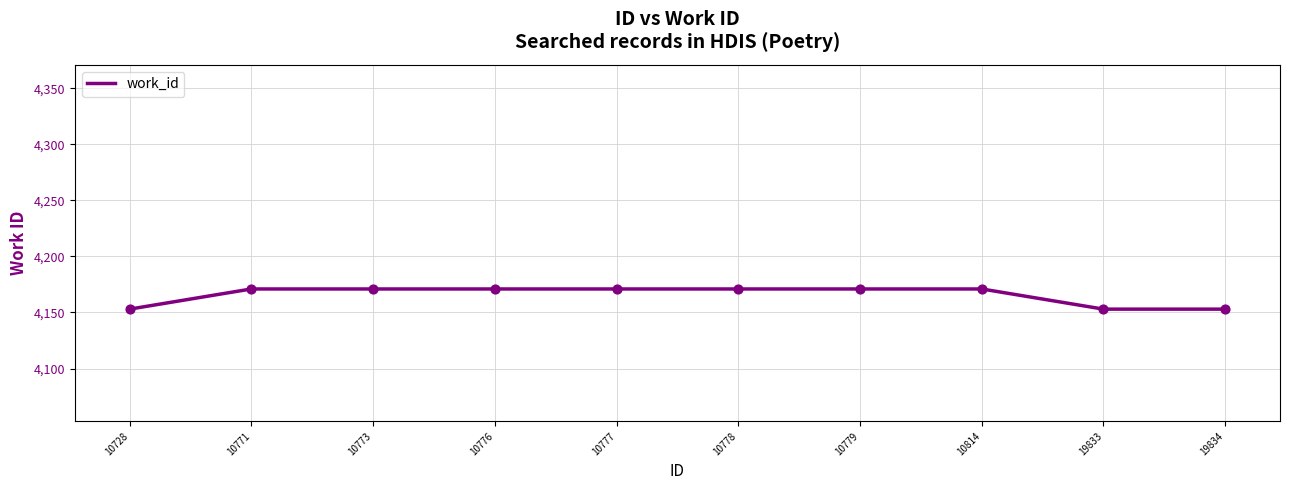

What is the change in value from 10779 to 19833?

-18